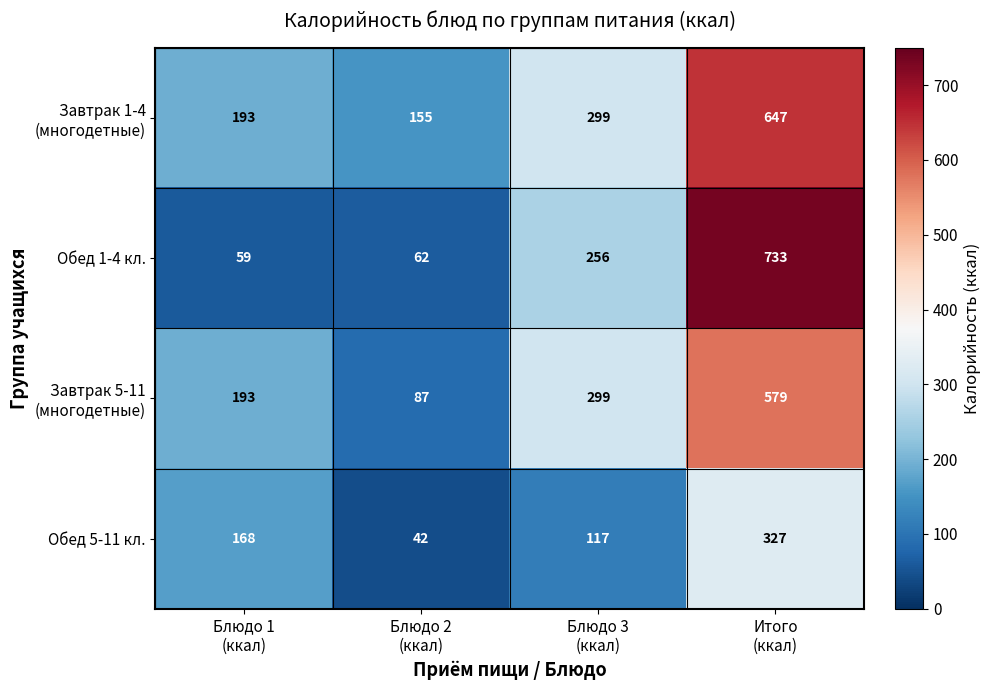

What is the average value of the Обед 5-11 кл. series?

164